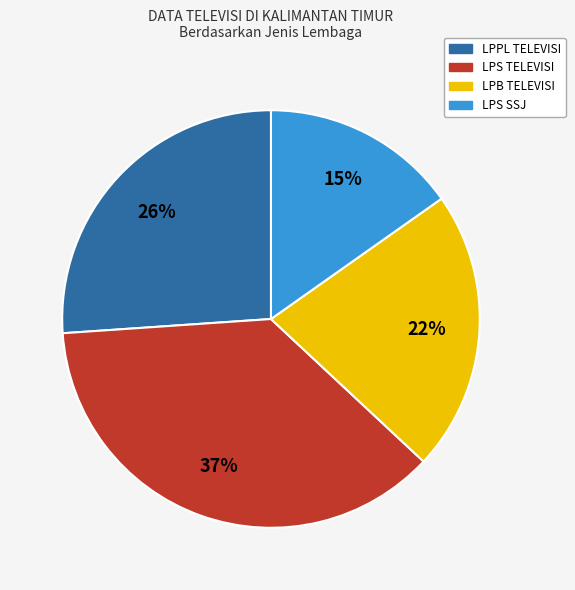

To the nearest percent, what percentage of the pie is LPB TELEVISI?

22%